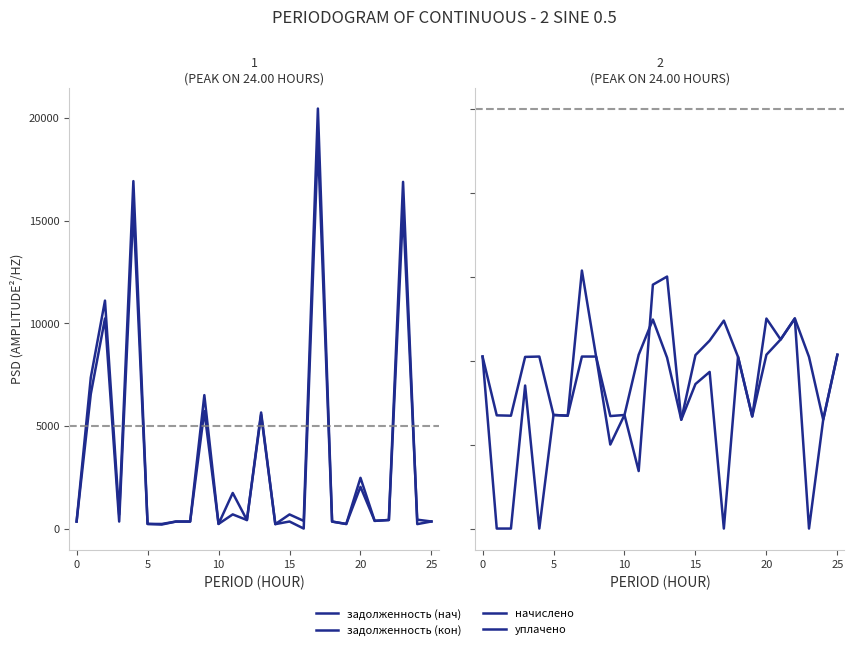

Rank the series by their maximum value, from lowest to highest.

начислено, уплачено, задолженность (нач), задолженность (кон)